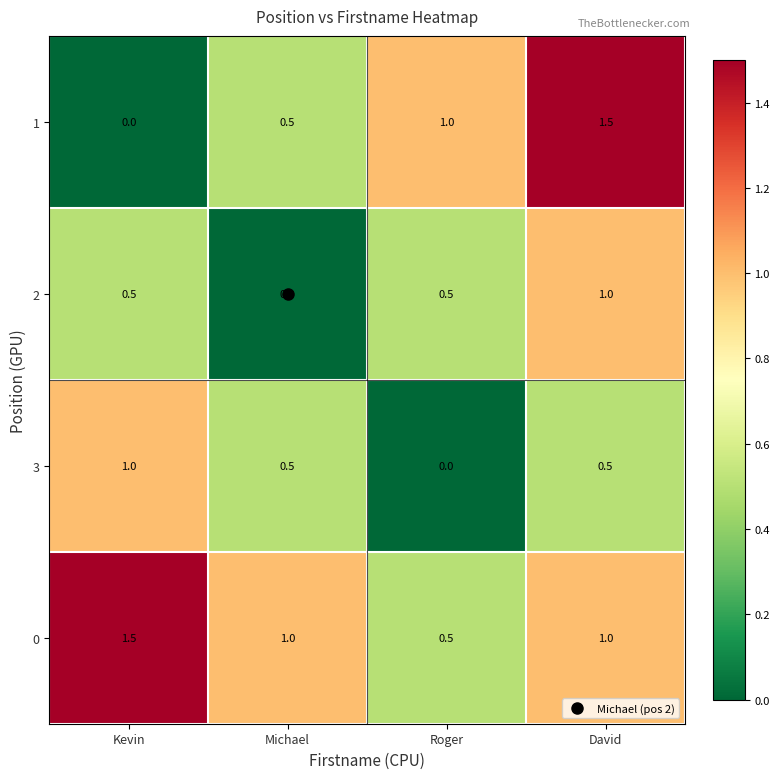

At which label does 1 reach its peak?

David